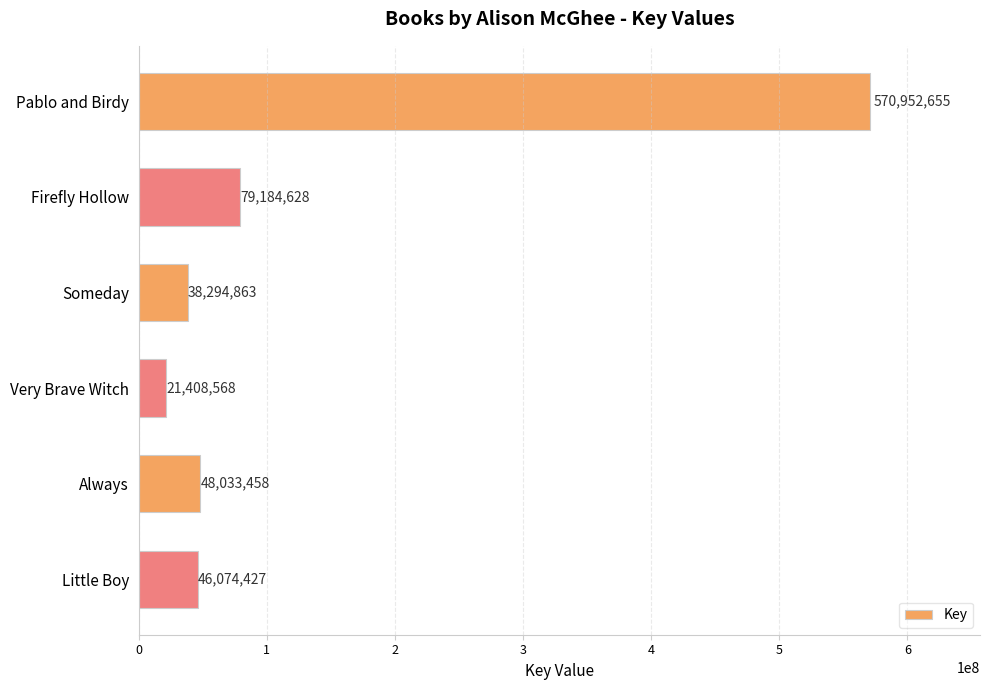

Reading top to bottom, list all the values displayed in this chart.

Pablo and Birdy=570952655	Firefly Hollow=79184628	Someday=38294863	Very Brave Witch=21408568	Always=48033458	Little Boy=46074427